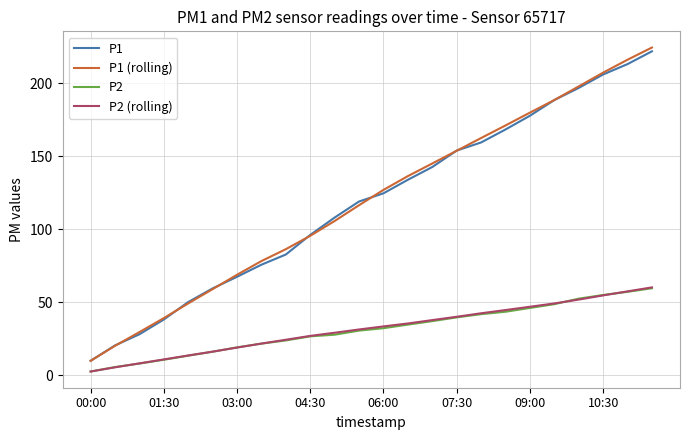

Reading left to right, extract all data points from this chart.

P1: 10.0	20.5	28.2	38.3	50.2	59.6	67.5	75.8	82.8	96.2	108.1	119.1	124.7	133.9	142.7	153.9	159.5	168.3	177.7	188.5	196.8	206.0	213.1	221.8
P1 (rolling): 10.0	20.3	29.7	39.3	49.3	59.1	68.9	78.3	86.4	95.6	105.7	116.5	127.0	136.4	145.1	153.8	162.5	171.1	179.9	188.5	197.8	207.2	216.1	224.4
P2: 2.7	5.8	8.1	10.8	13.5	16.2	19.2	21.8	24.0	26.8	27.9	30.7	32.4	34.8	37.2	39.8	42.0	43.6	46.2	48.8	52.6	55.1	57.2	59.7
P2 (rolling): 2.7	5.6	8.3	11.0	13.7	16.3	19.1	21.8	24.4	27.1	29.2	31.5	33.6	35.6	37.9	40.2	42.6	44.8	47.0	49.3	51.9	54.8	57.6	60.3